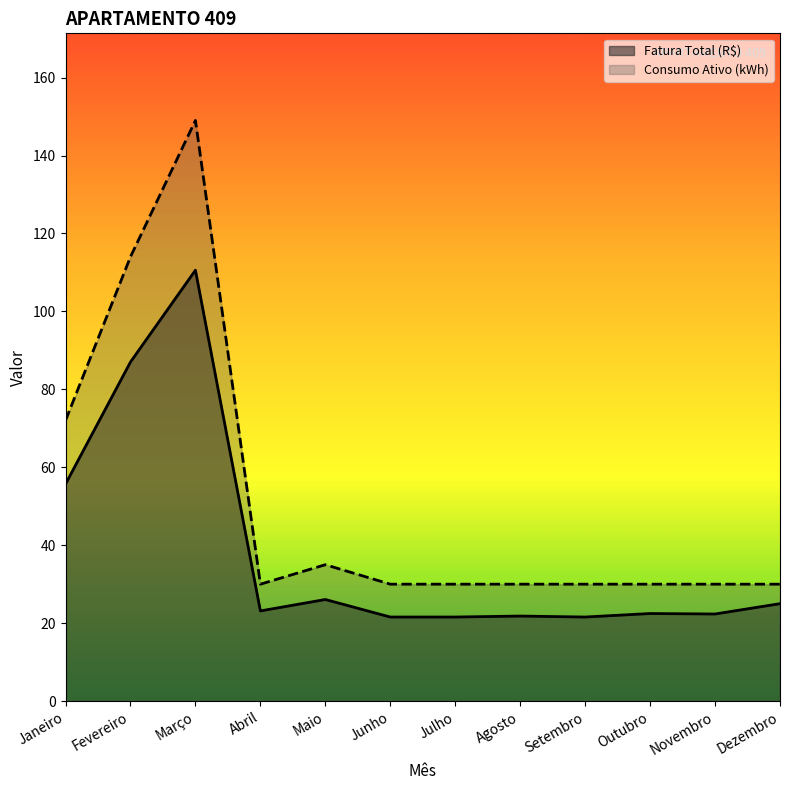

Which has a higher value, Junho or Julho?

Junho